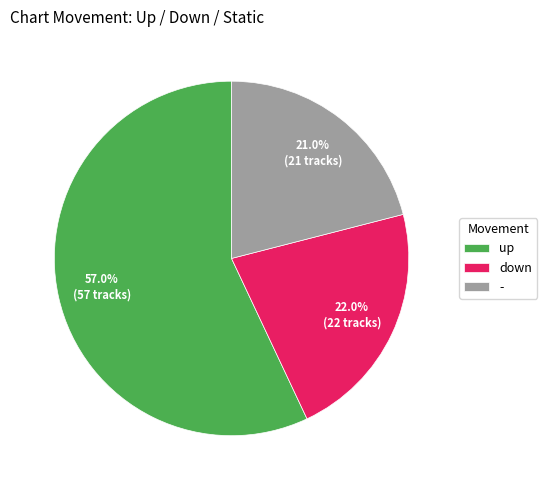

Count the number of slices in the pie.

3